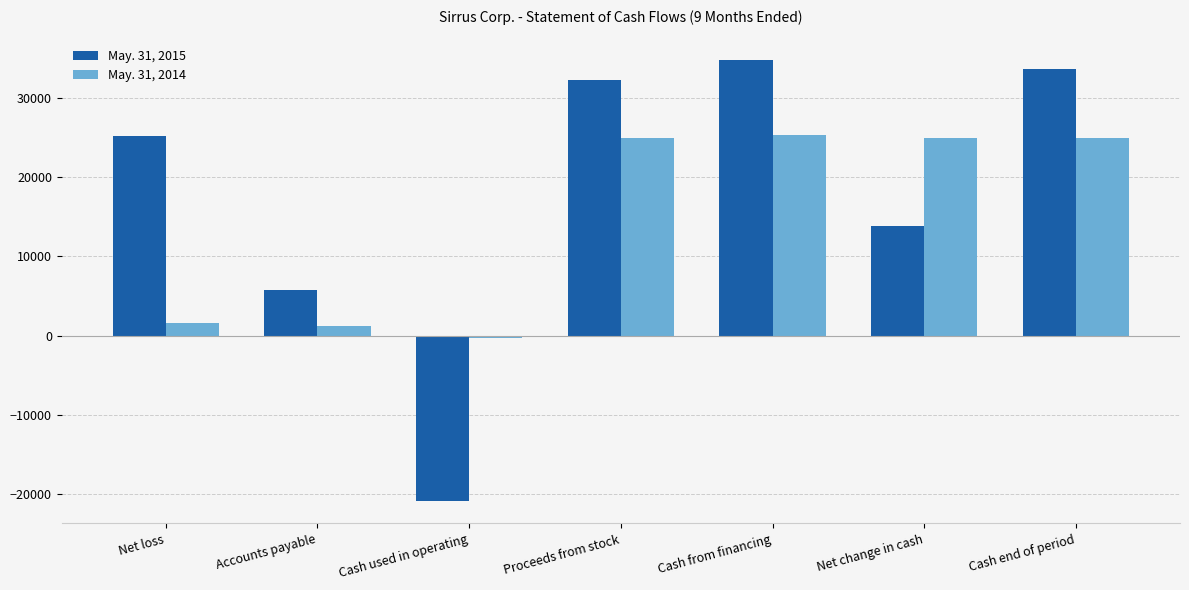

Read the May. 31, 2015 value at Cash end of period, to the nearest 50.

33700